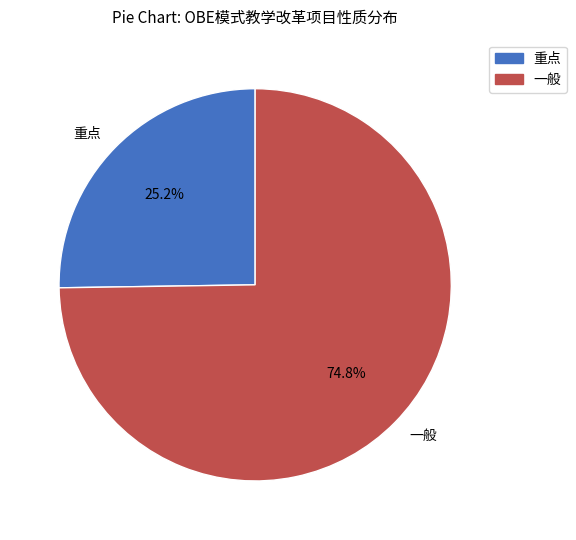

What is the total percentage of 重点 and 一般?

100.0%